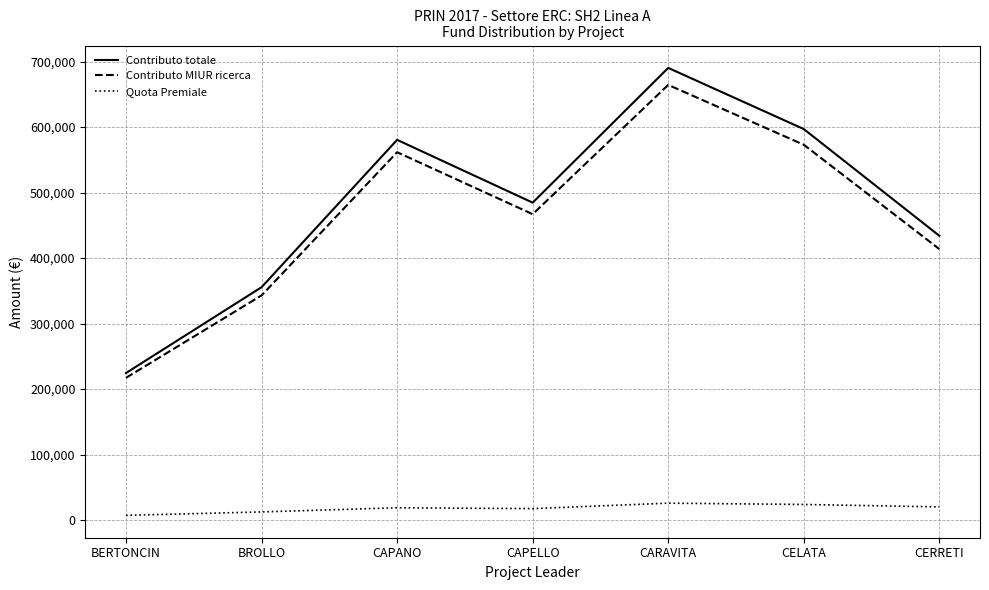

Rank the series at BERTONCIN from highest to lowest value.

Contributo totale, Contributo MIUR ricerca, Quota Premiale